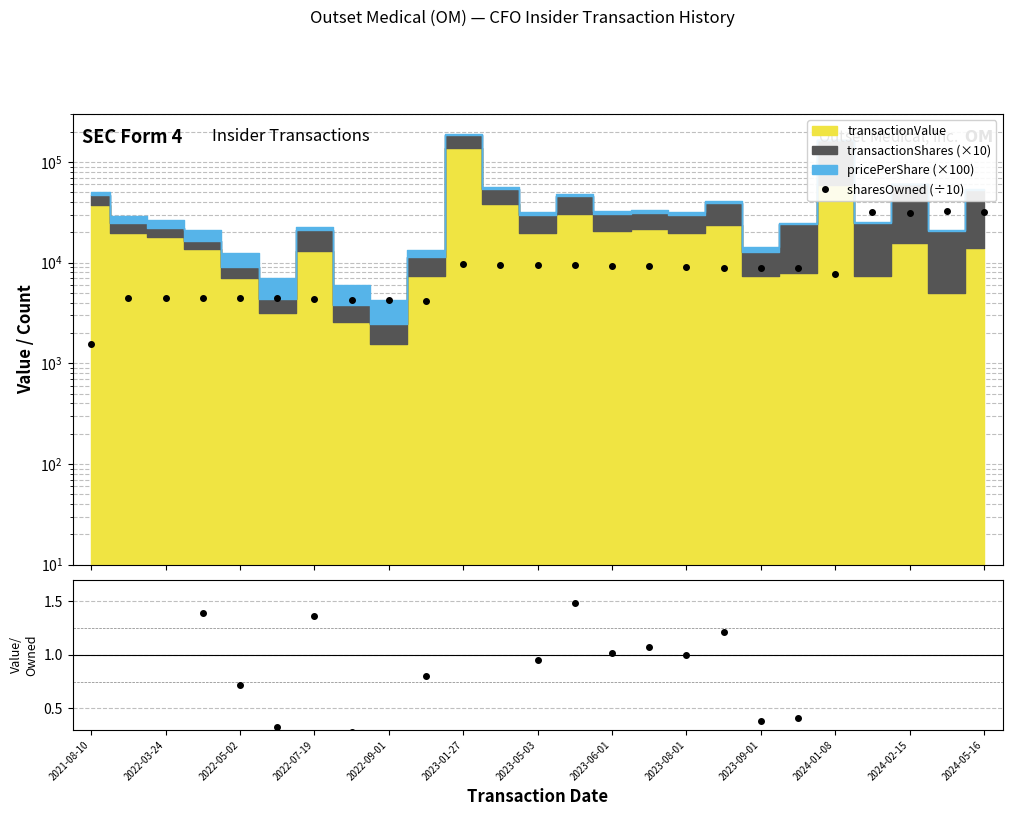

What is the difference between the values at 15 and 21?

22527.1